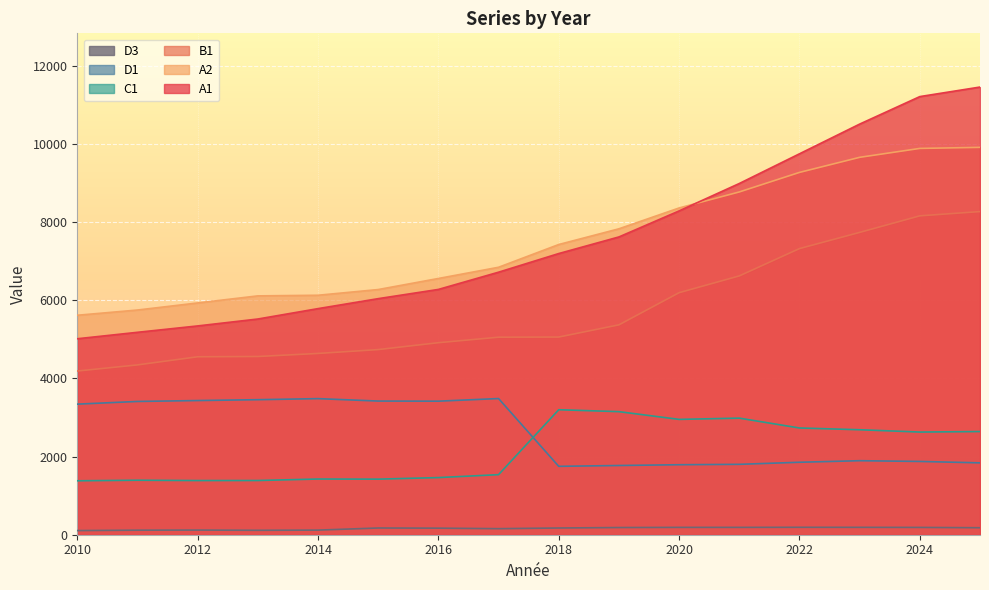

At which label is A2 closest to 7763?

2019